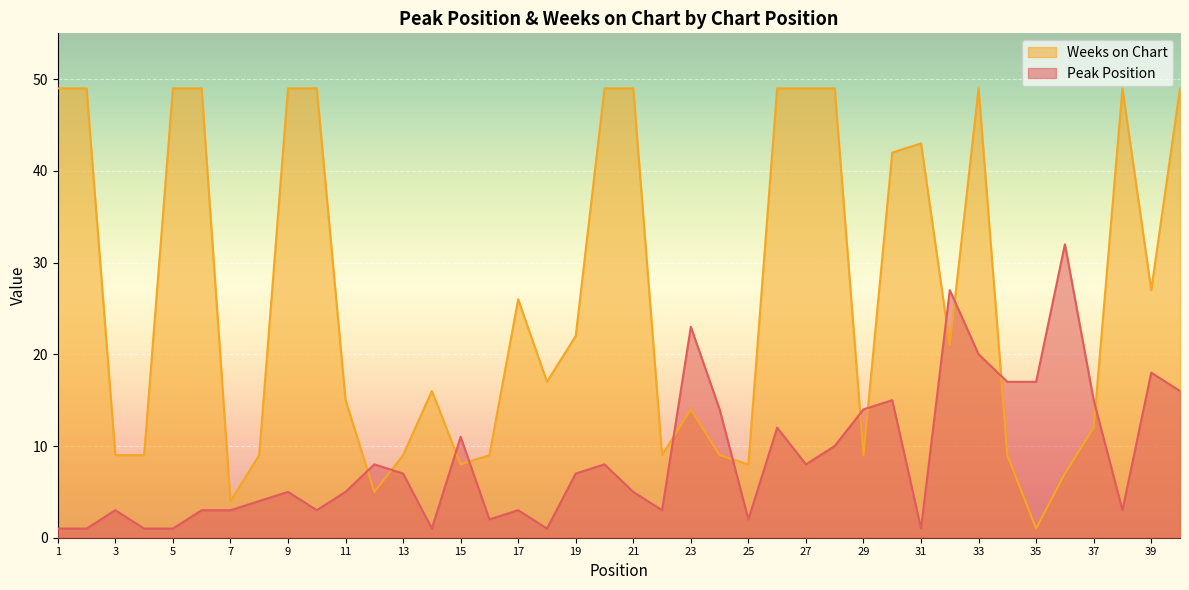

What is the spread (max minus min) of values at 23?

9